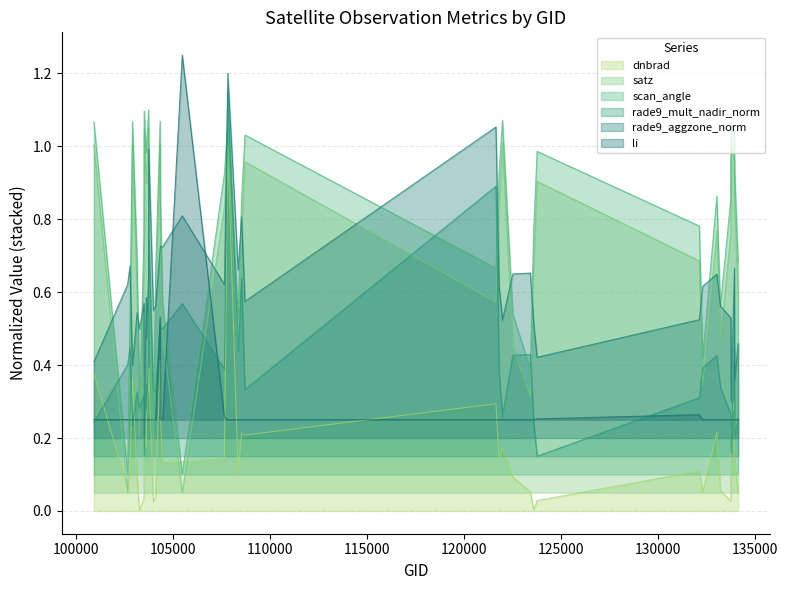

In scan_angle, how many points are lower than both neighbors (excluding endpoints)?

10